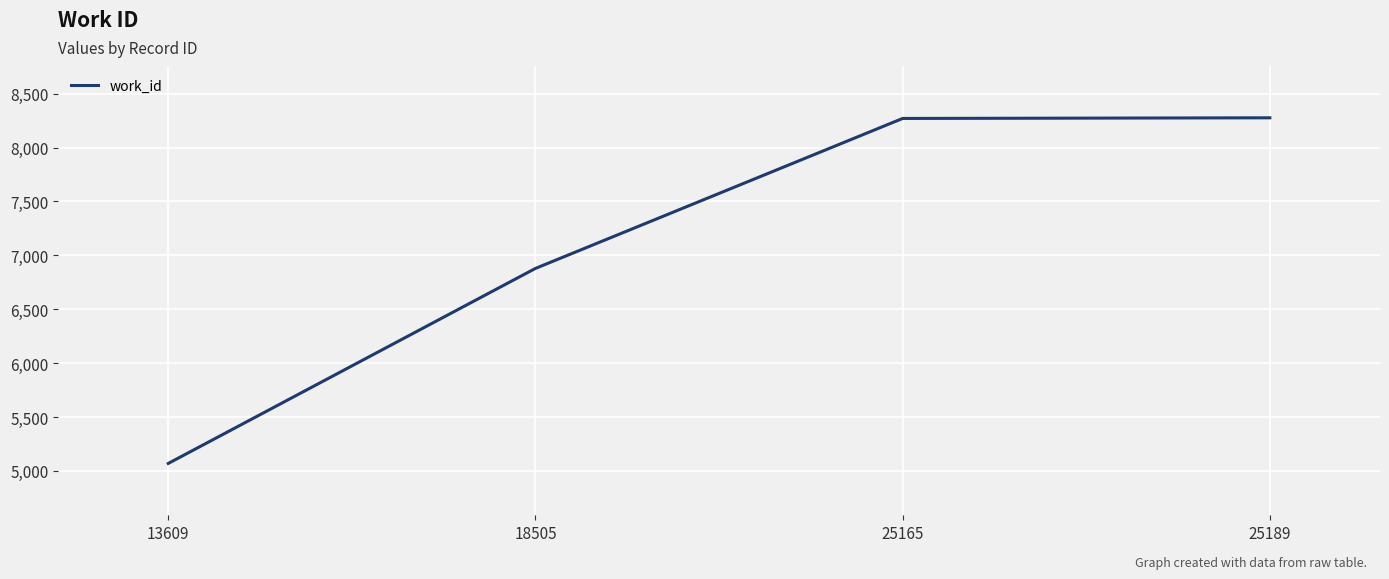

What is the difference between the values at 13609 and 25165?

3200